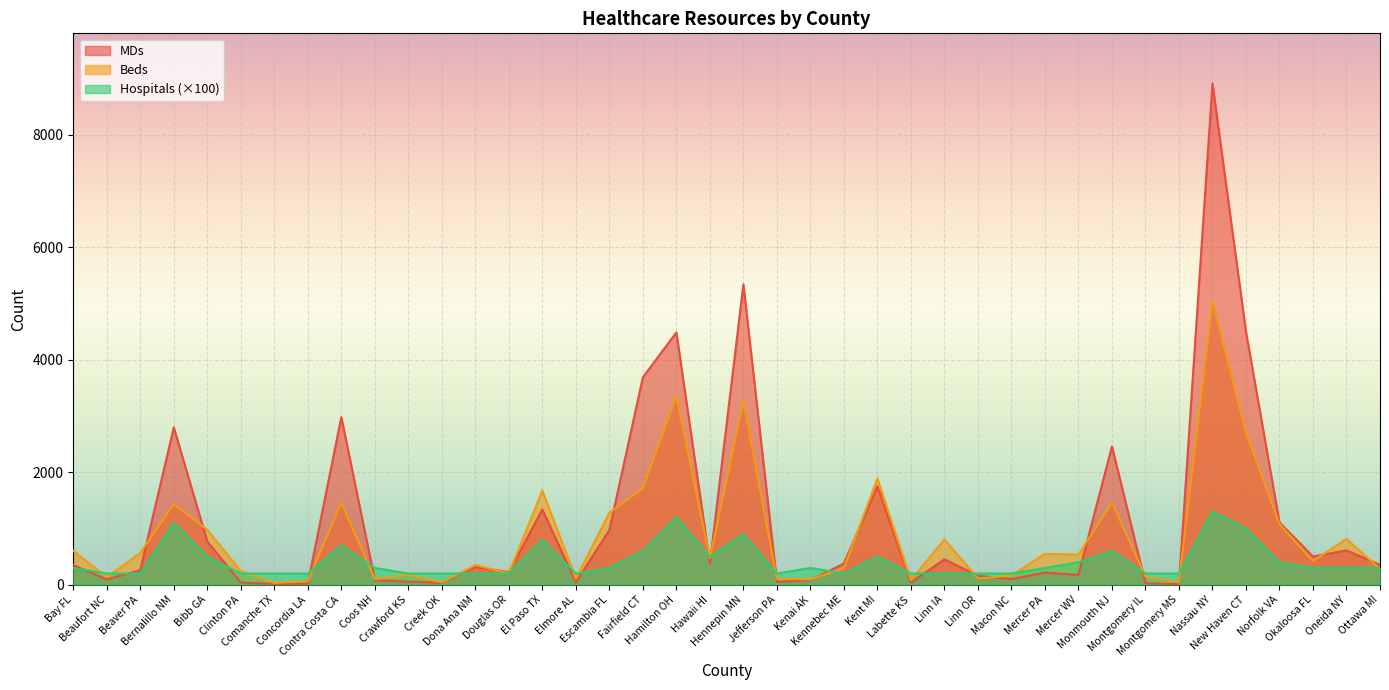

The value of Hospitals at Concordia LA is 108. True or false?

False